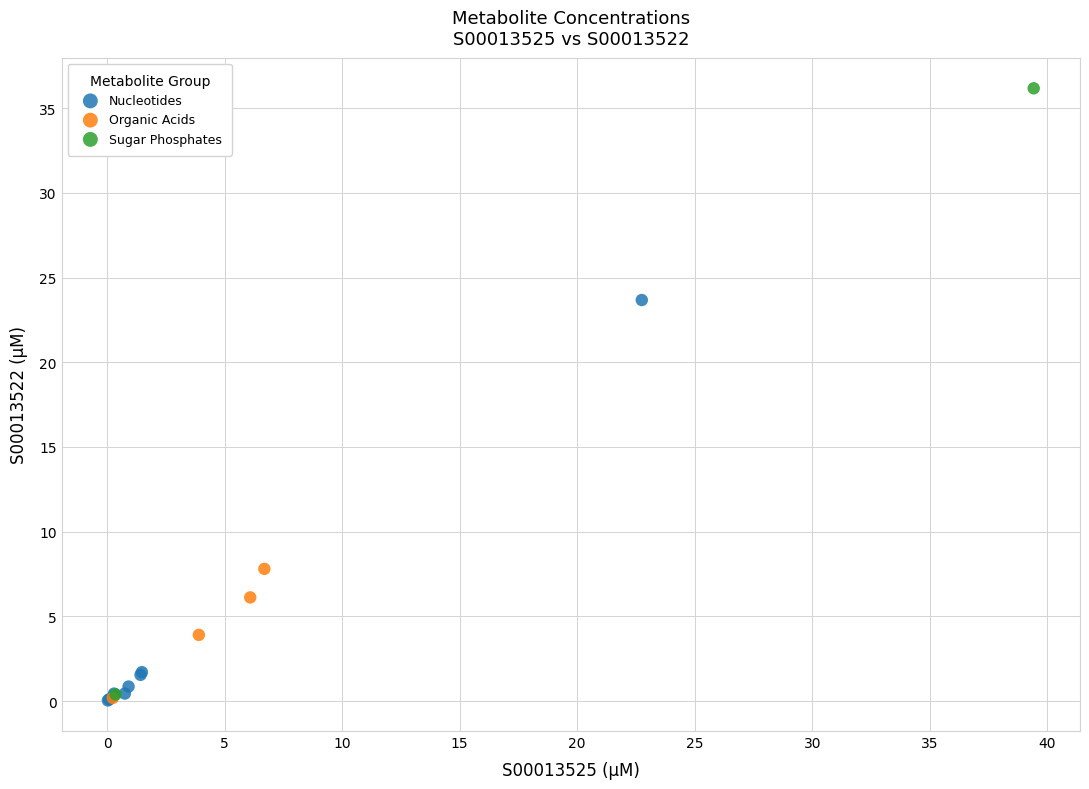

What are all the series names shown in the legend?

Nucleotides, Organic Acids, Sugar Phosphates